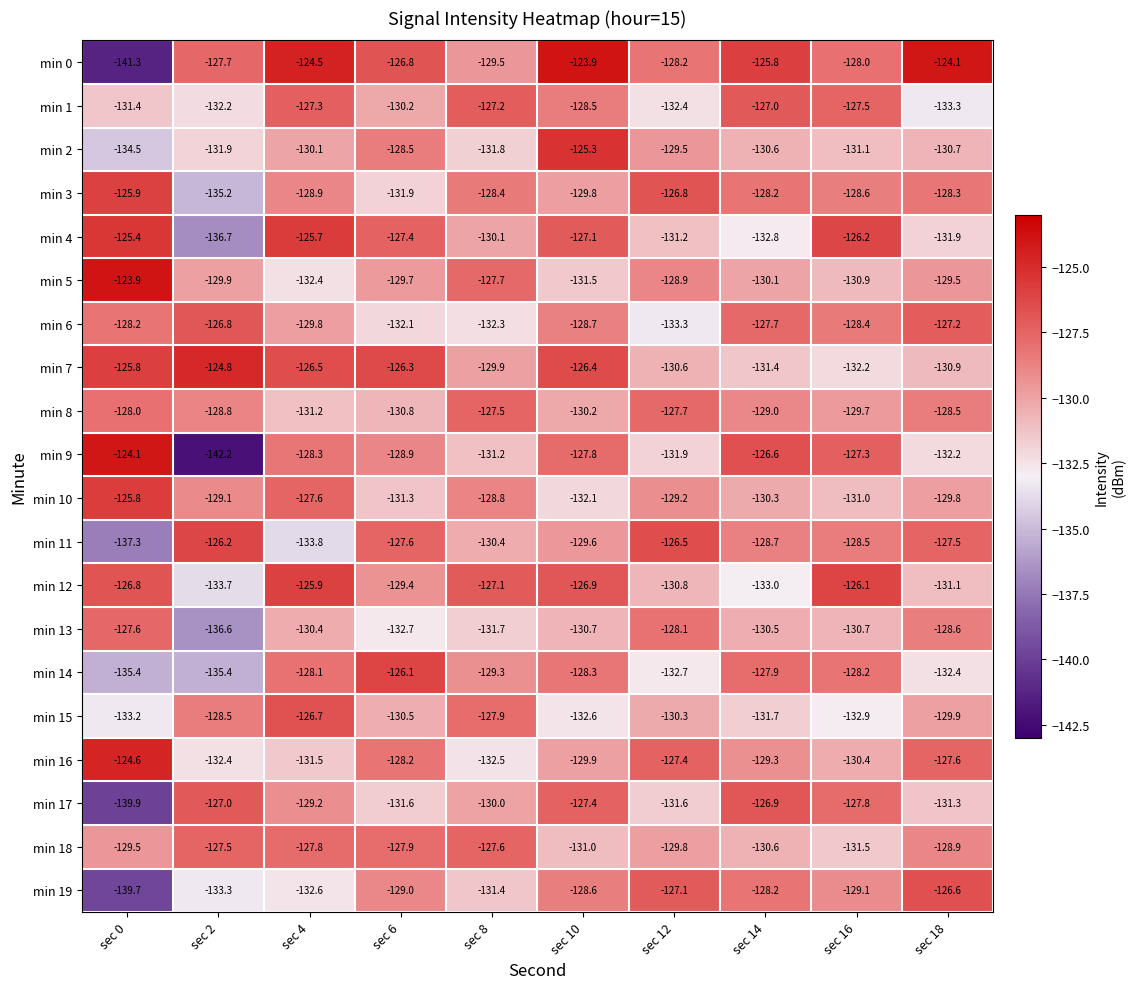

What is the spread (max minus min) of values at sec 10?

8.7